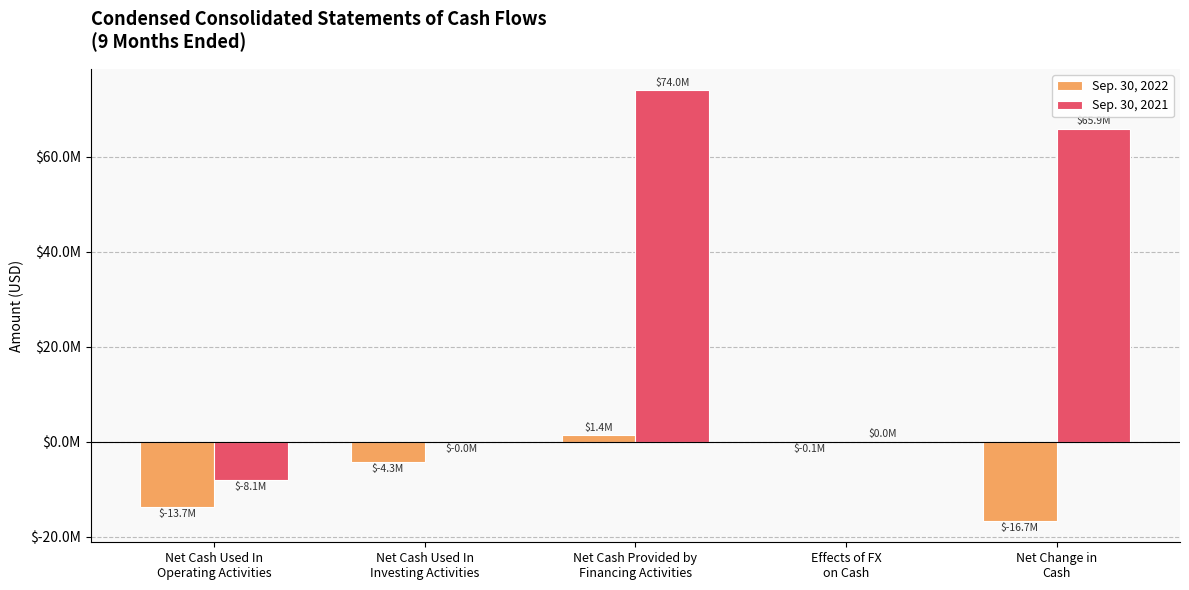

Are the bars horizontal?

No